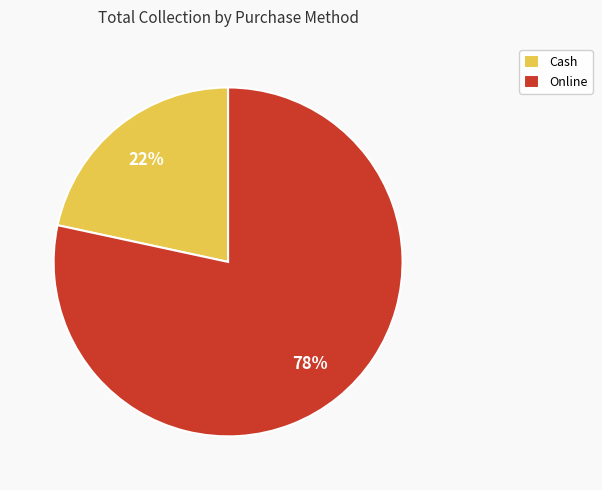

To the nearest percent, what portion does Online represent?

78%